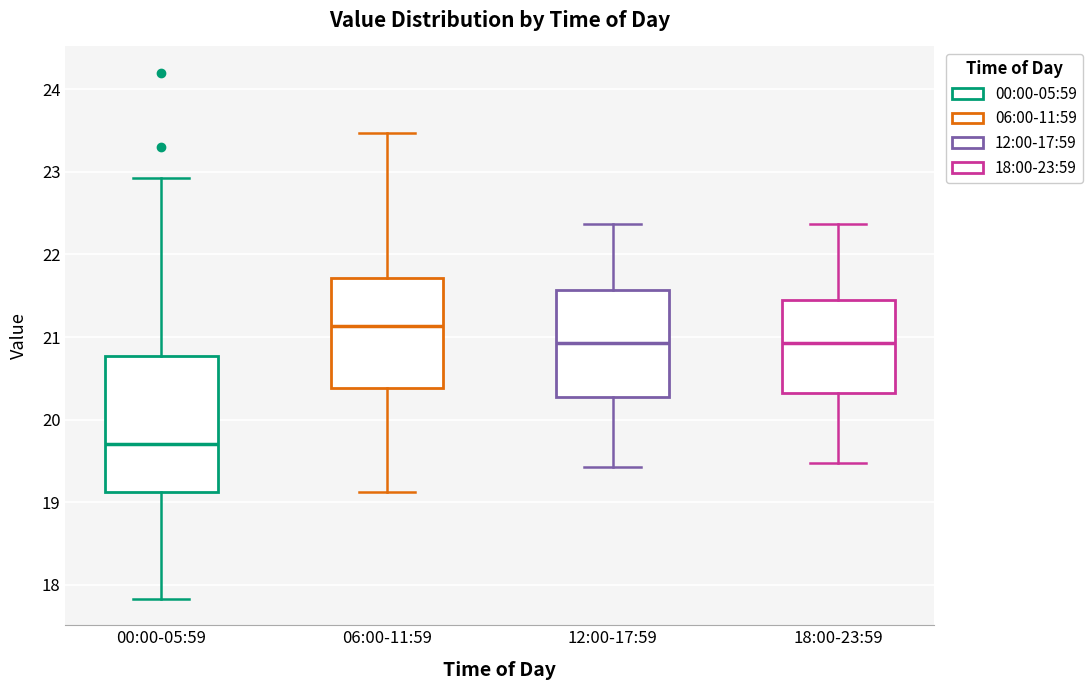

Where does the lower whisker of the box for 00:00-05:59 end on the y-axis? The values are not printed on the chart, so give them approximately, as read against the axis.

17.8